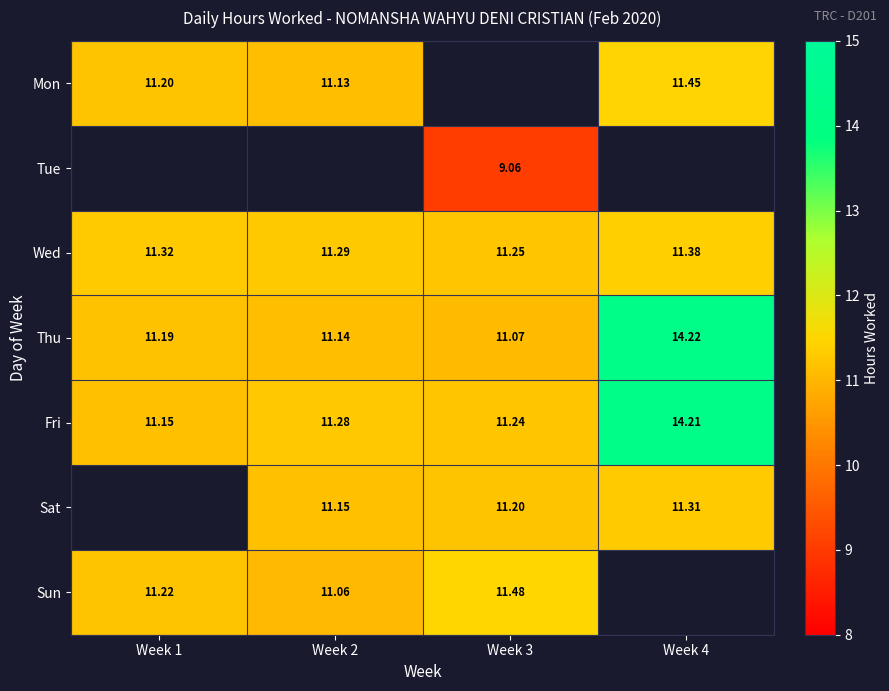

Is the value of Tue at Week 3 greater than the value of Wed at Week 2?

No